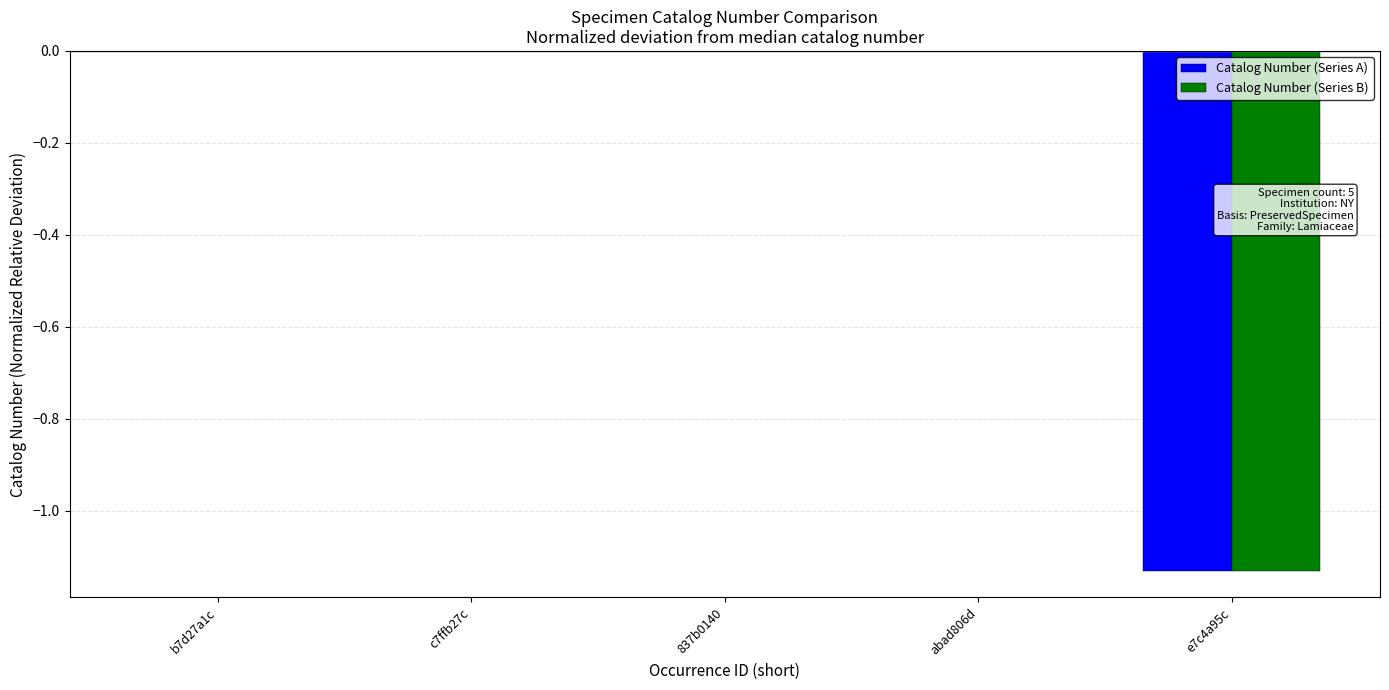

Is the value of Catalog Number (Series A) at e7c4a95c greater than the value of Catalog Number (Series B) at abad806d?

No